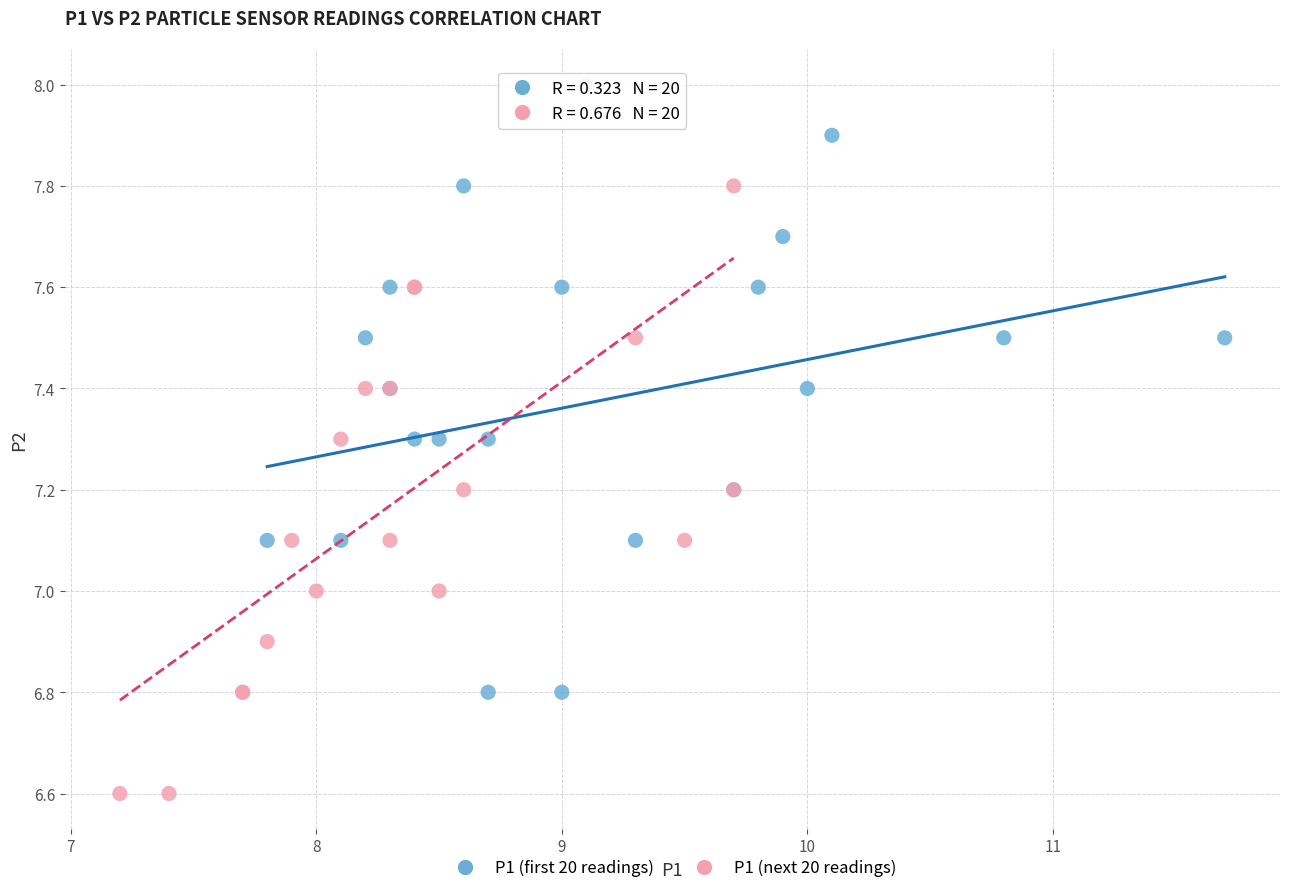

Which series has the largest Y range (max minus min)?

P1 (next 20 readings)